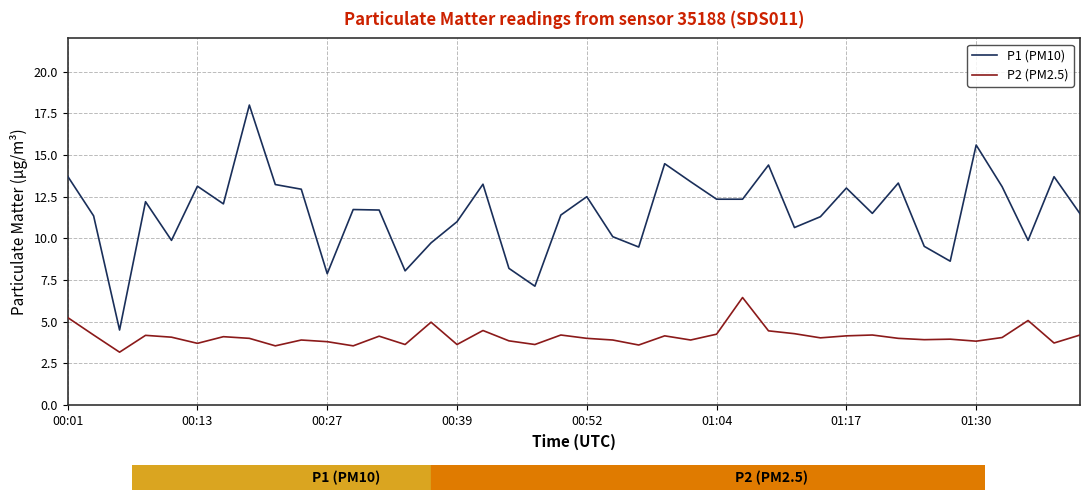

What is the difference between the maximum and minimum values in the P1 (PM10) series?

13.5